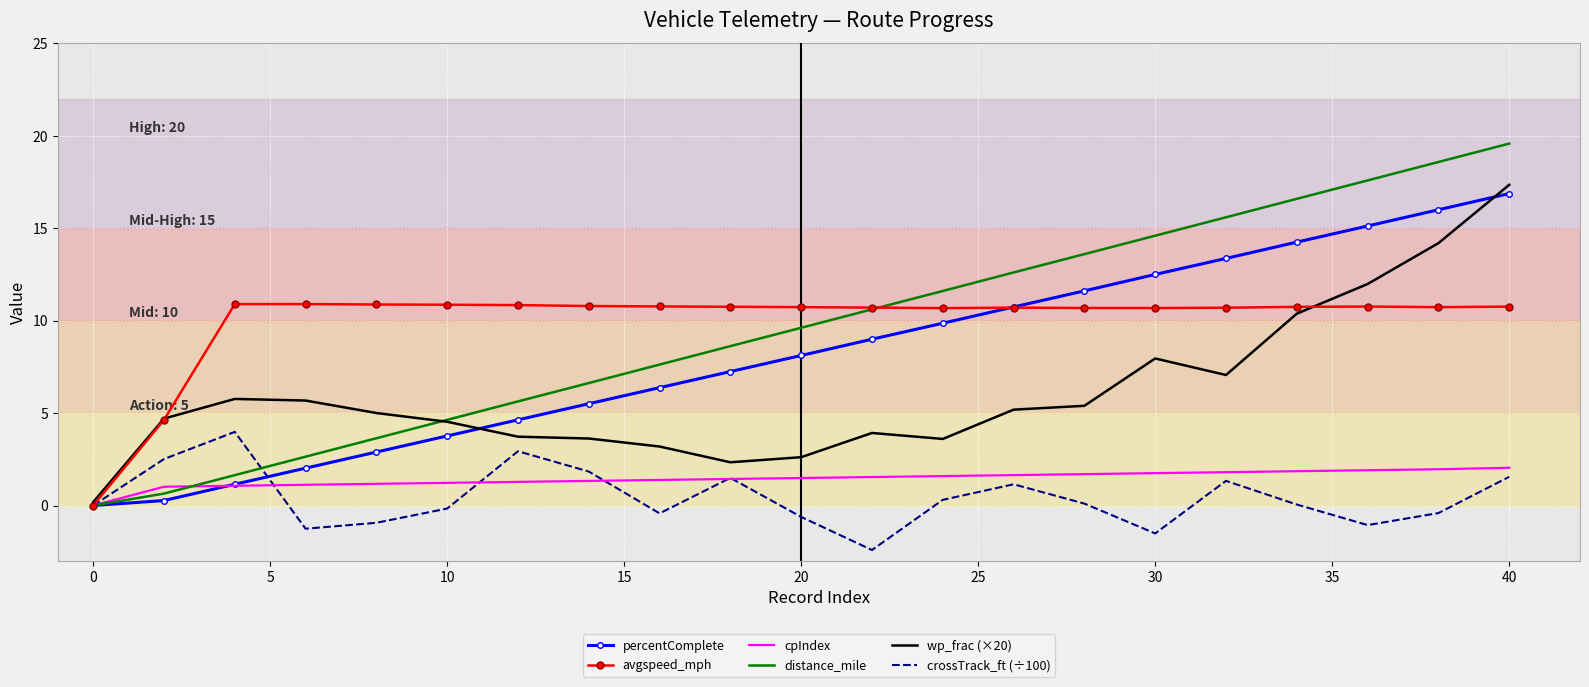

Which series has the widest spread of values?

distance_mile